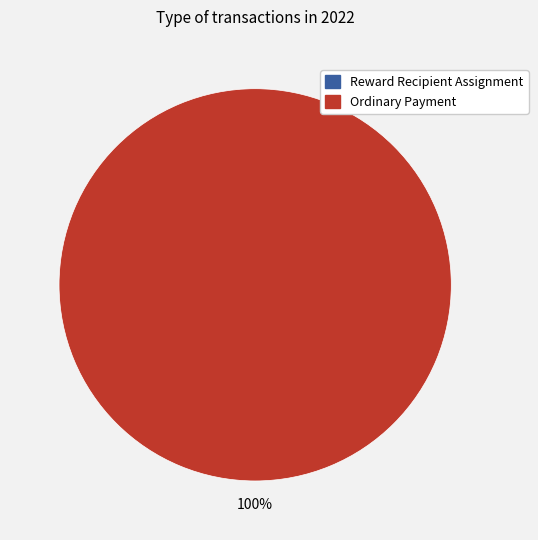

Is it true that Ordinary Payment (998265) is 93% of the pie?

False